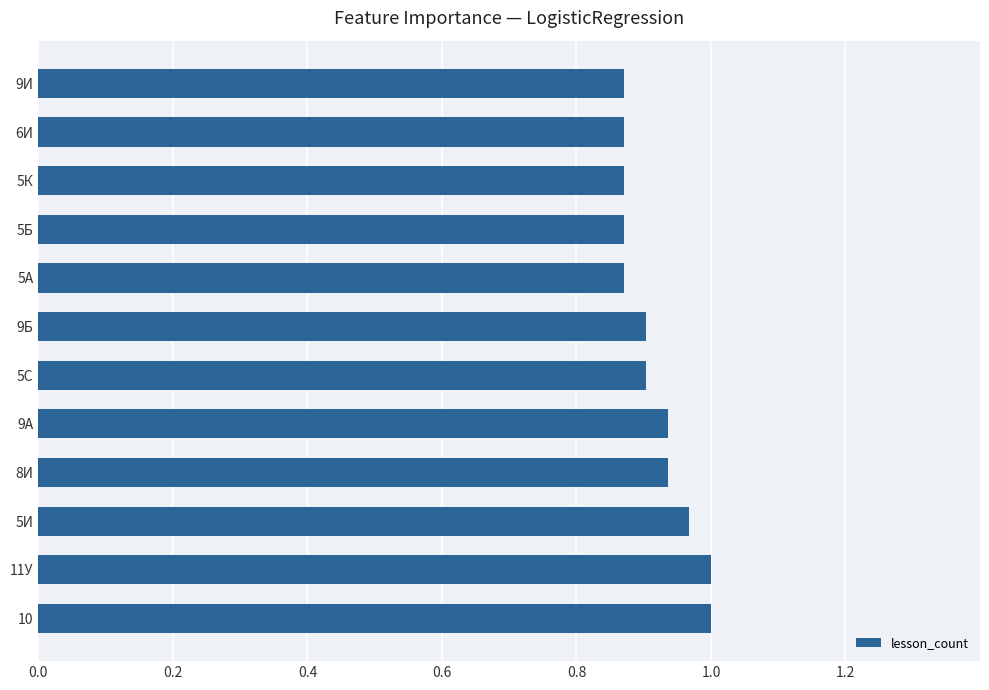

Between 10 and 5С, which is larger?

10